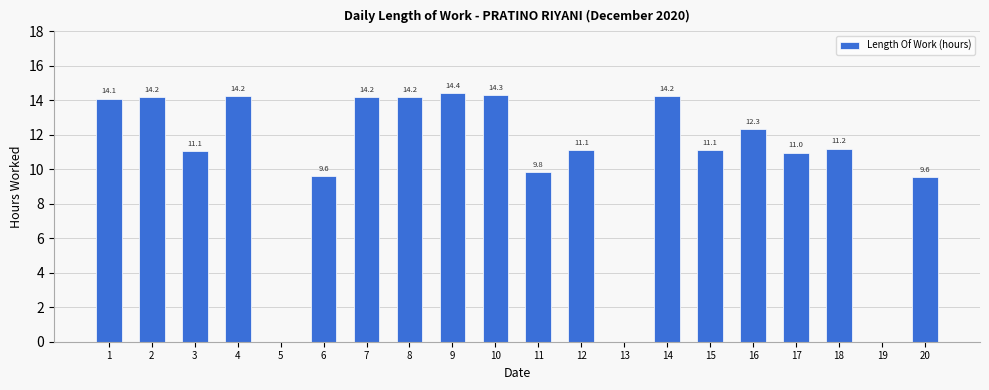

Reading right to left, what are all the values shown in this chart?

9.6	0.0	11.2	11.0	12.3	11.1	14.2	0.0	11.1	9.8	14.3	14.4	14.2	14.2	9.6	0.0	14.2	11.1	14.2	14.1